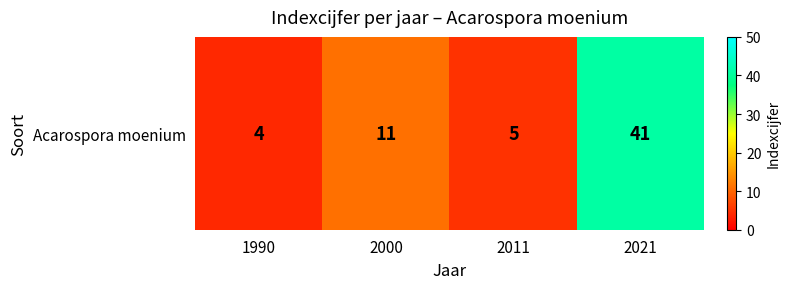

What is the greatest value displayed?

41